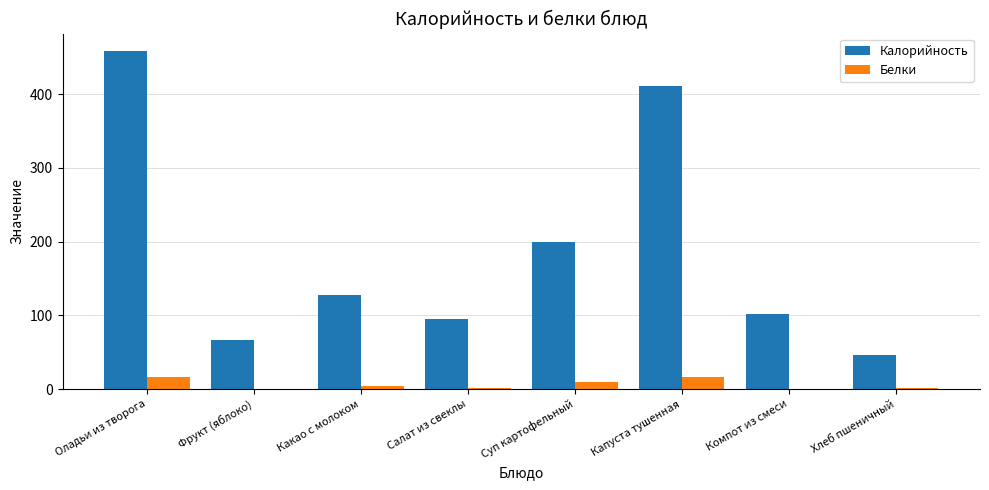

At which category is the sum across all series the highest?

Оладьи из творога